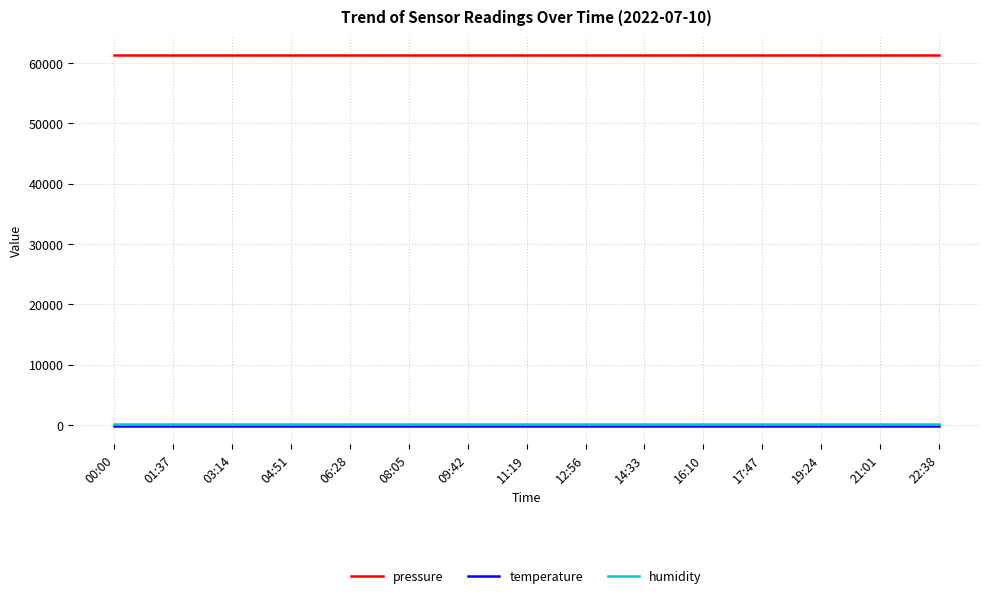

What is the highest value of the temperature series?

-145.4